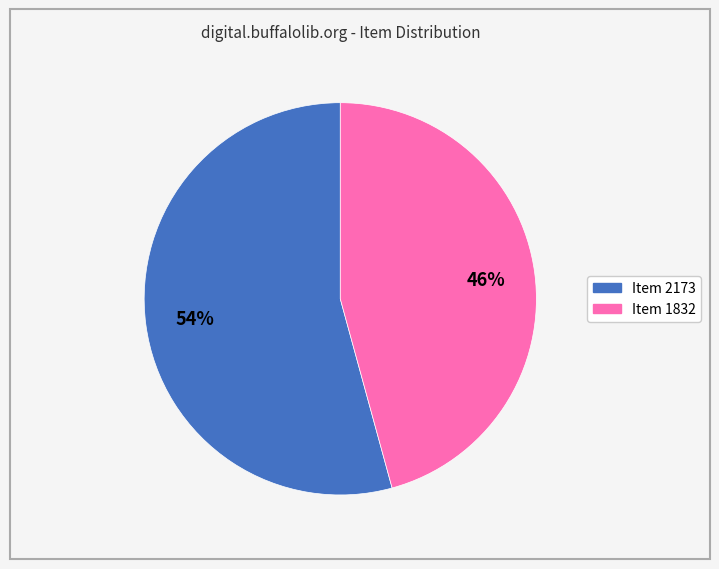

Which category accounts for the majority?

Item 2173